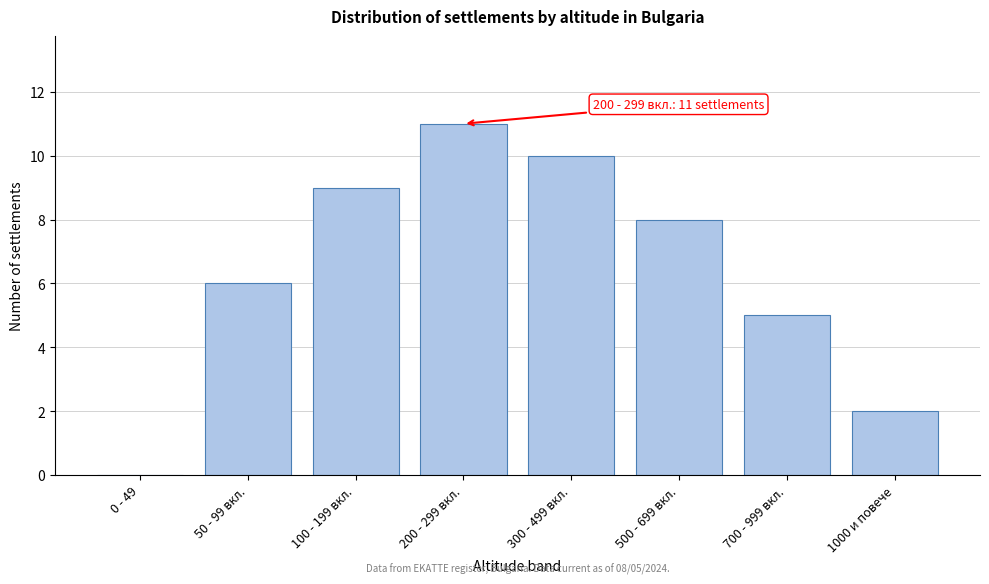

Reading left to right, list all the values displayed in this chart.

0 - 49=0	50 - 99 вкл.=6	100 - 199 вкл.=9	200 - 299 вкл.=11	300 - 499 вкл.=10	500 - 699 вкл.=8	700 - 999 вкл.=5	1000 и повече=2